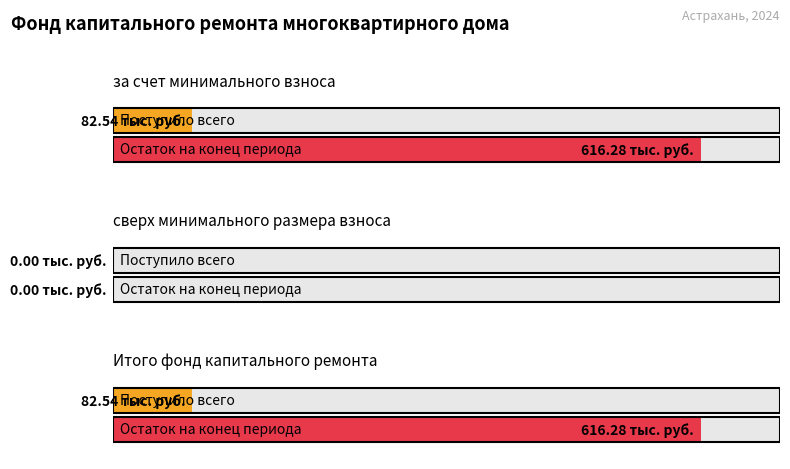

What is the value of the Остаток средств на конец отчетного периода bar at the 3rd from the left?

616.3